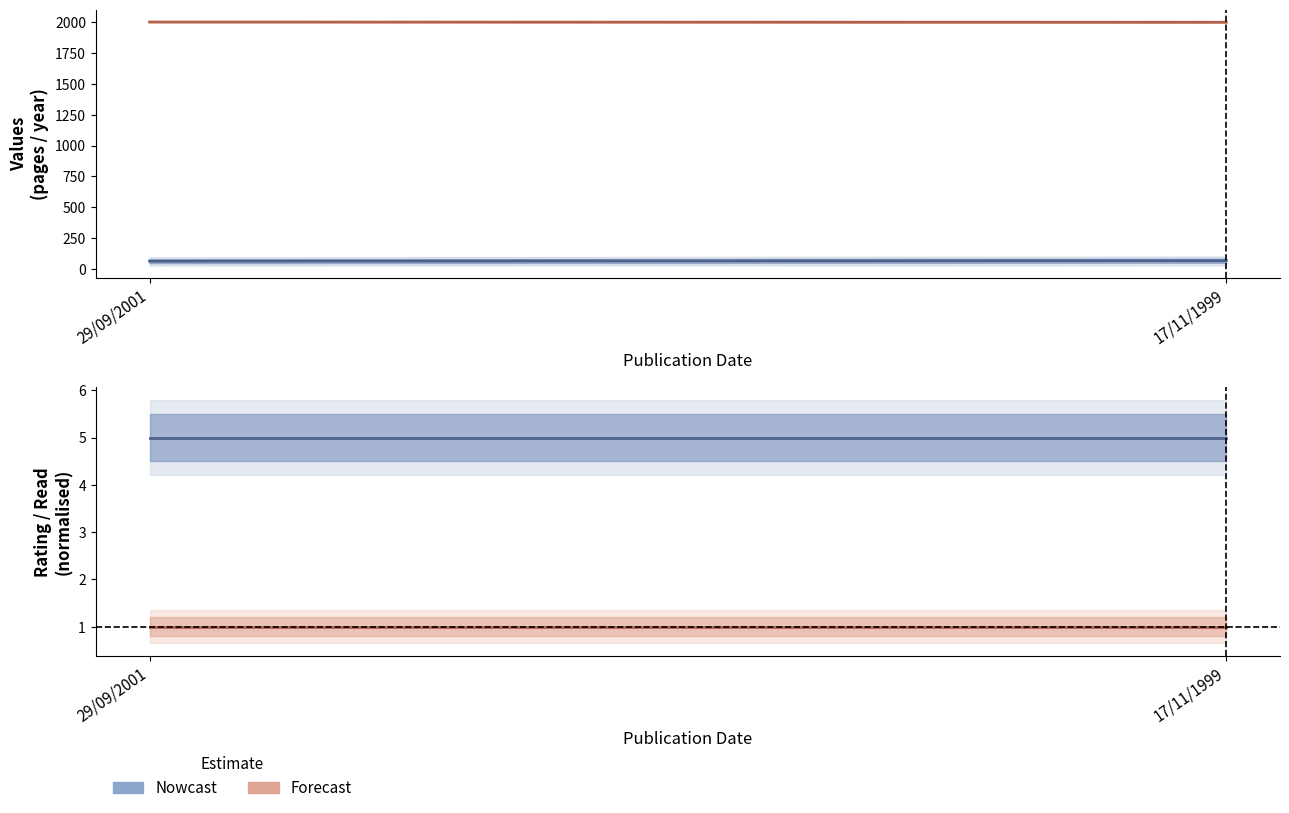

Is it true that pages equals 68 at 17/11/1999?

True